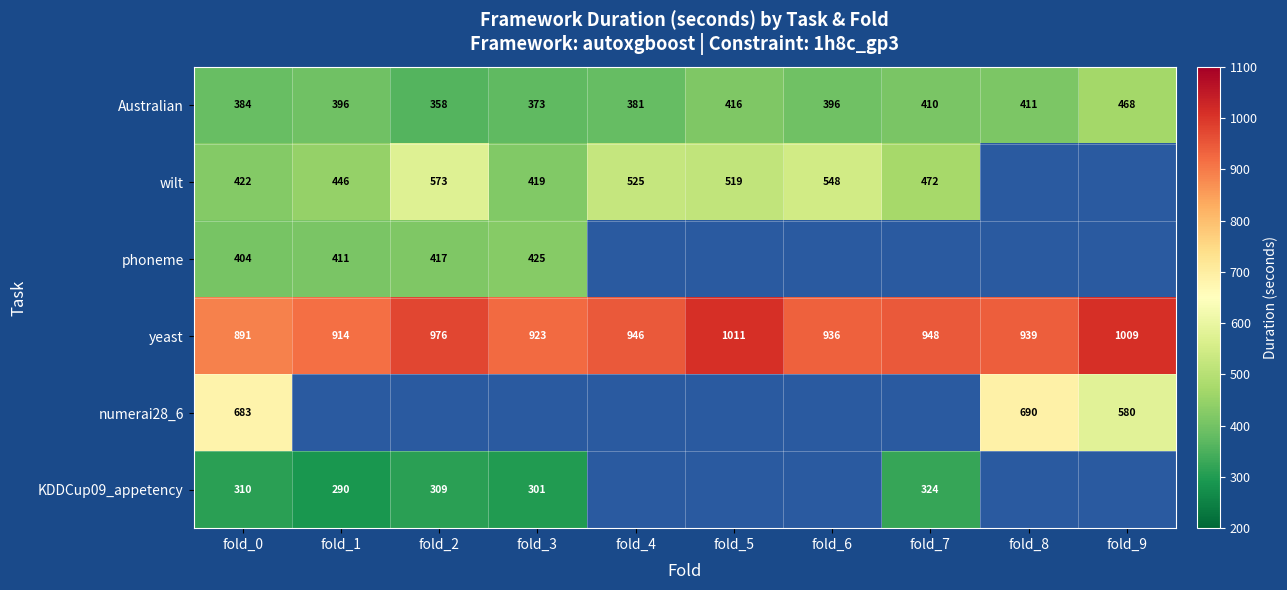

Where is yeast nearest to the value 951?

fold_7